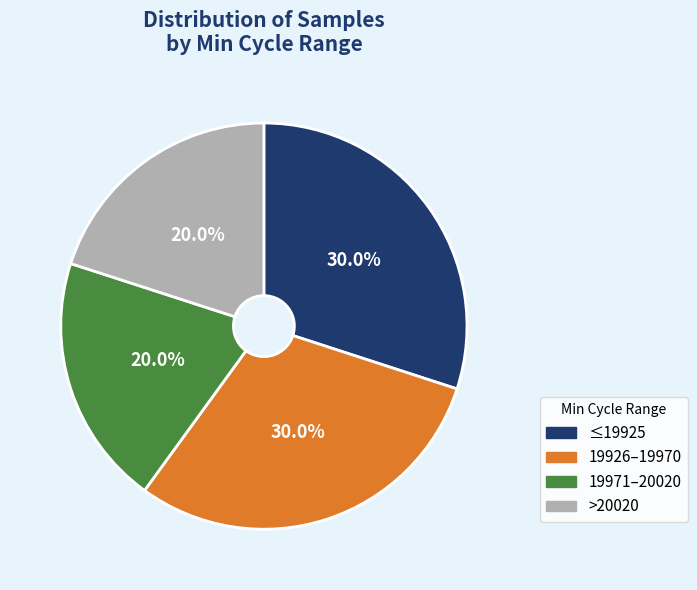

How much of the chart is everything except ≤19925?

70.0%